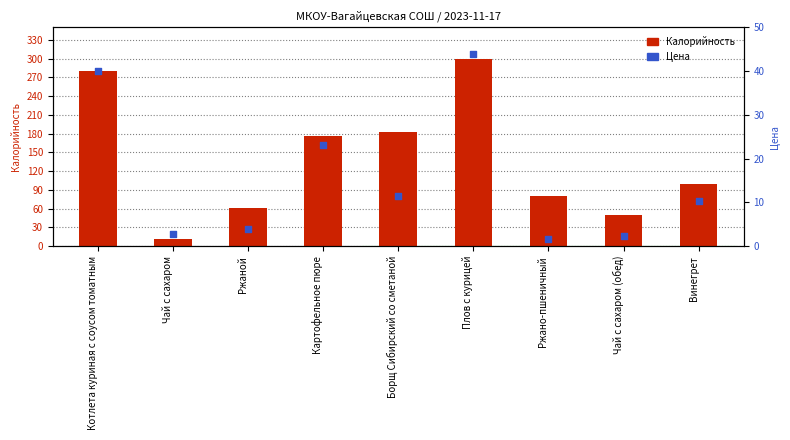

Which series reaches the minimum Y coordinate?

Цена